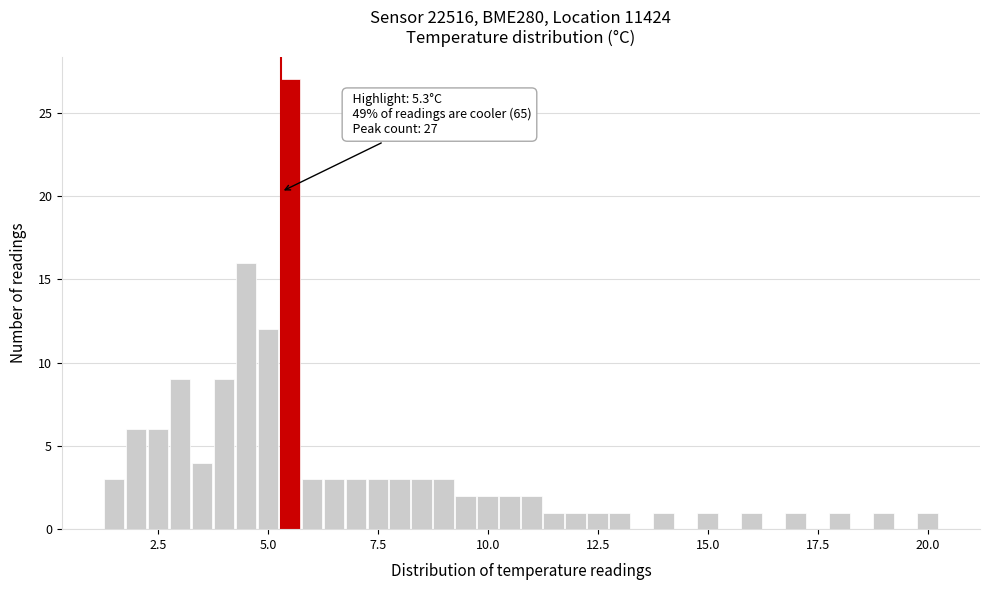

Around what value on the x-axis is the tallest bar? Give the approximate position of its centre, as read against the axis.

5.5